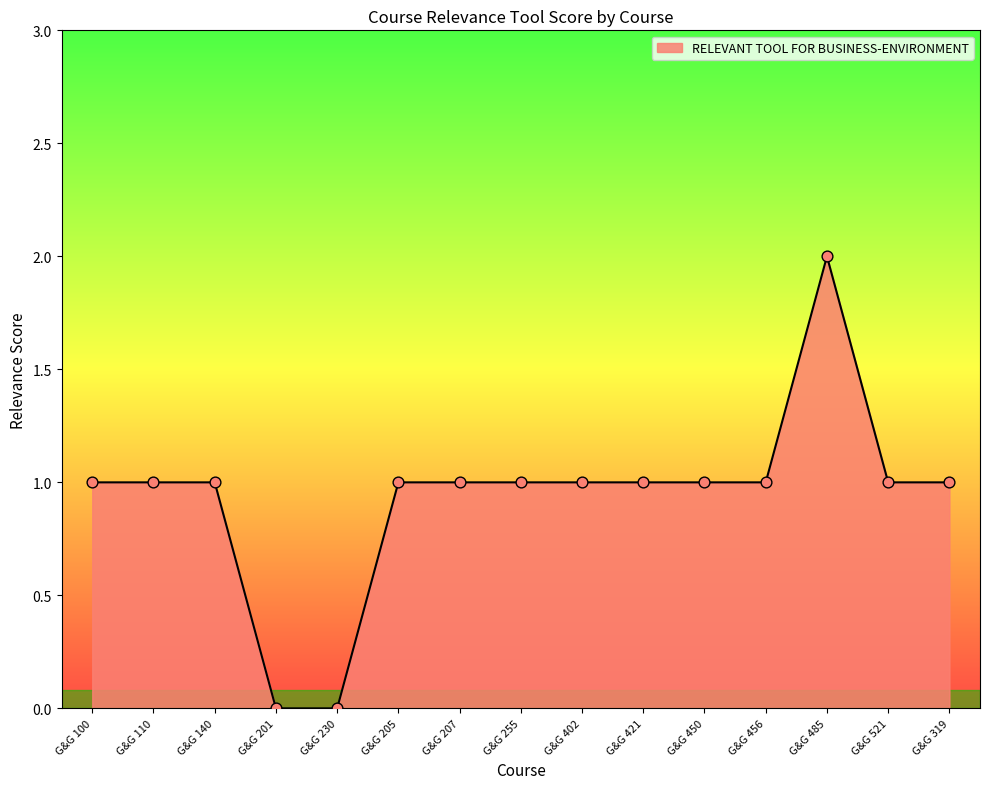

What is the change in value from G&G 230 to G&G 207?

+1